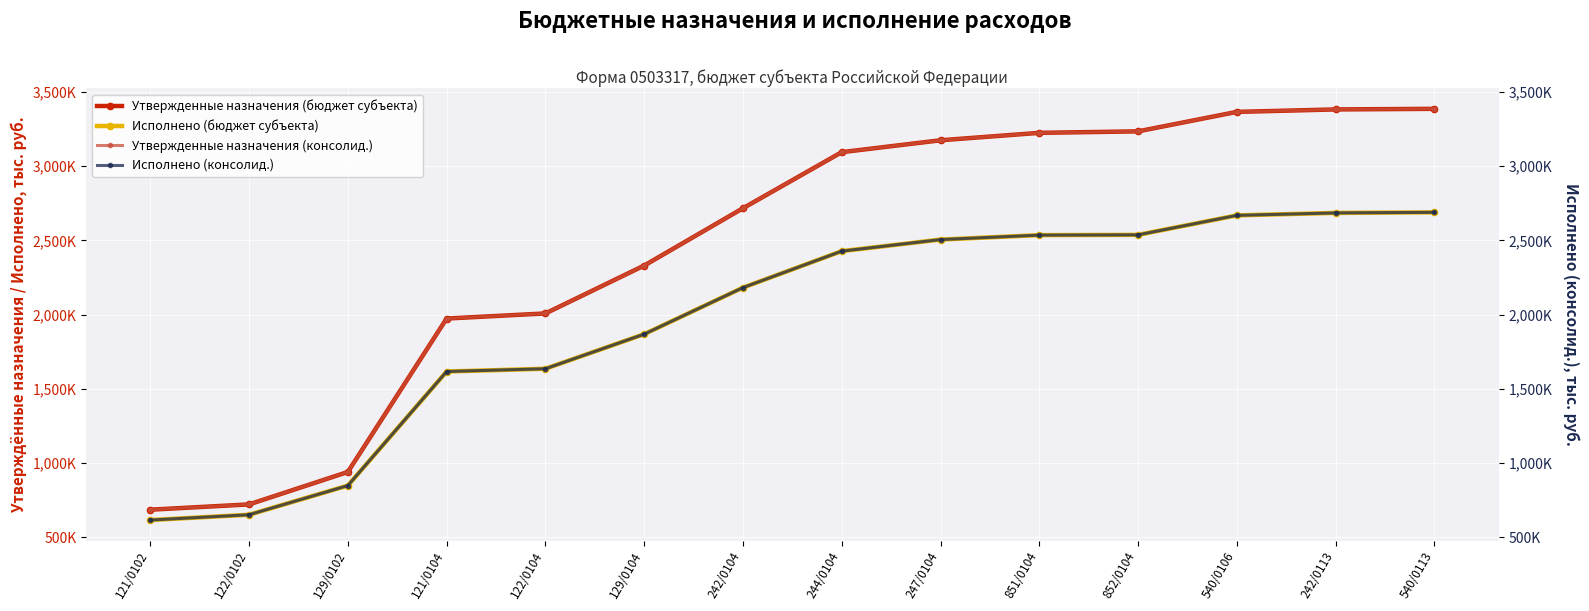

What is the value of the Утвержденные назначения (консолид.) point at the 13th from the left?

3381310.9